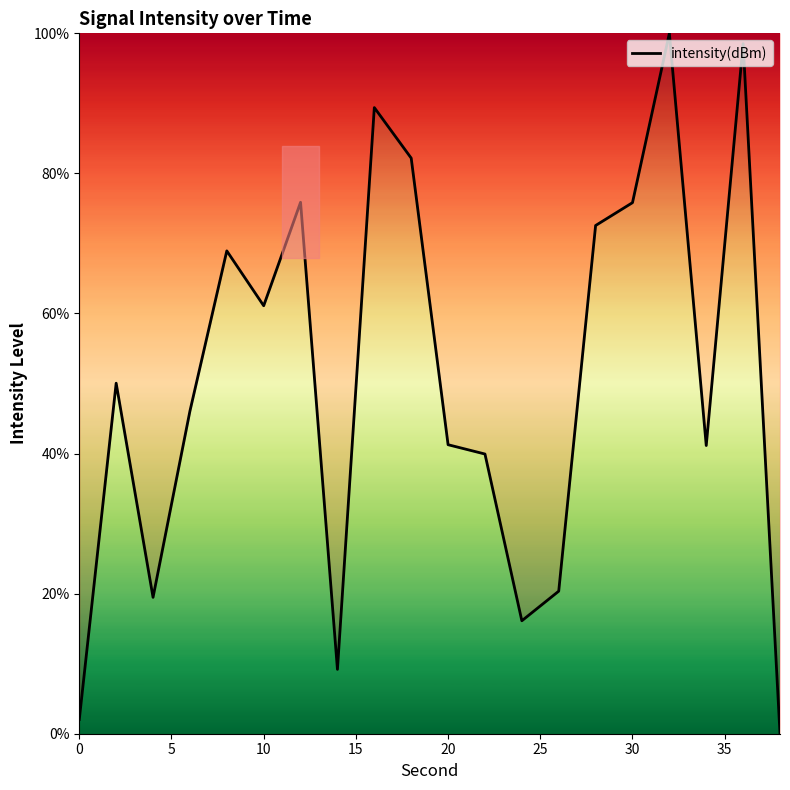

What is the difference between the maximum and minimum values?

100.0